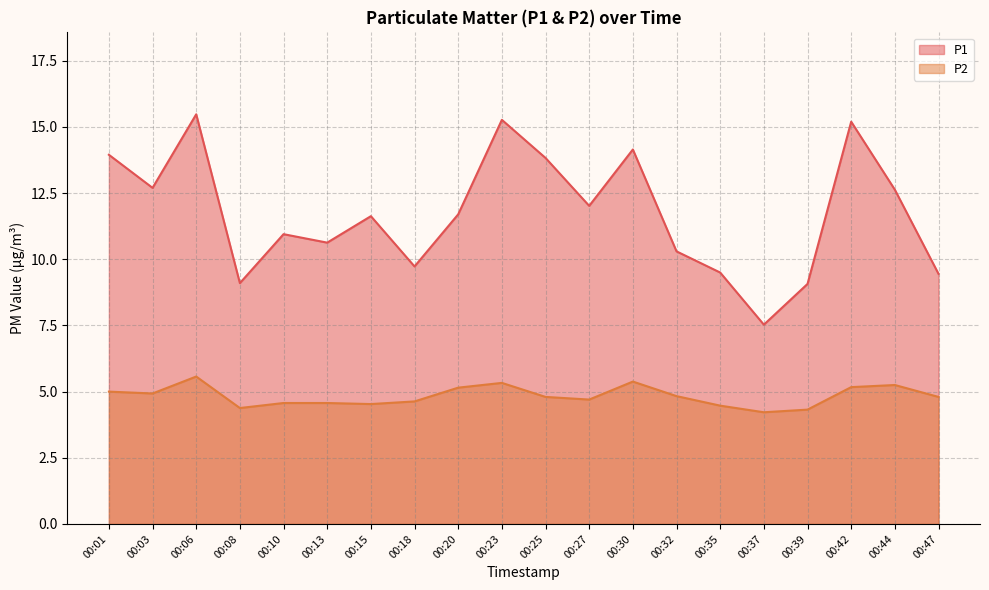

The value of P1 at 00:42 is 15.2. True or false?

True